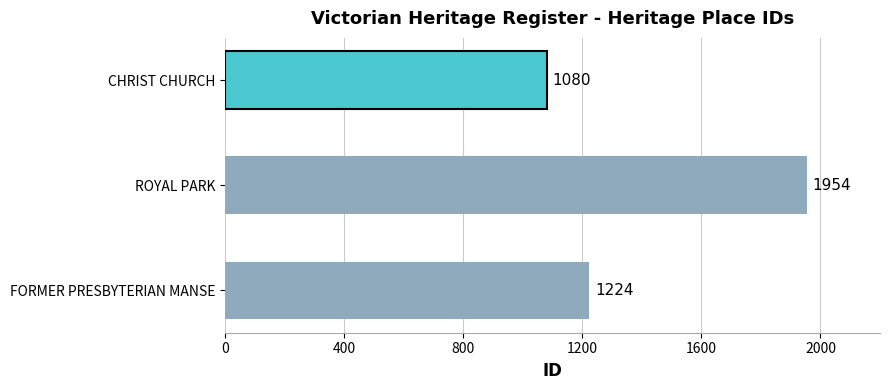

Reading bottom to top, list all the values displayed in this chart.

1224	1954	1080